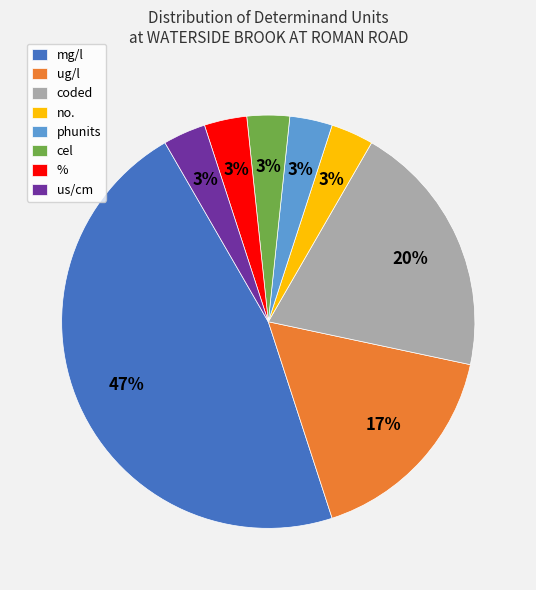

What is the largest slice in the pie chart?

mg/l